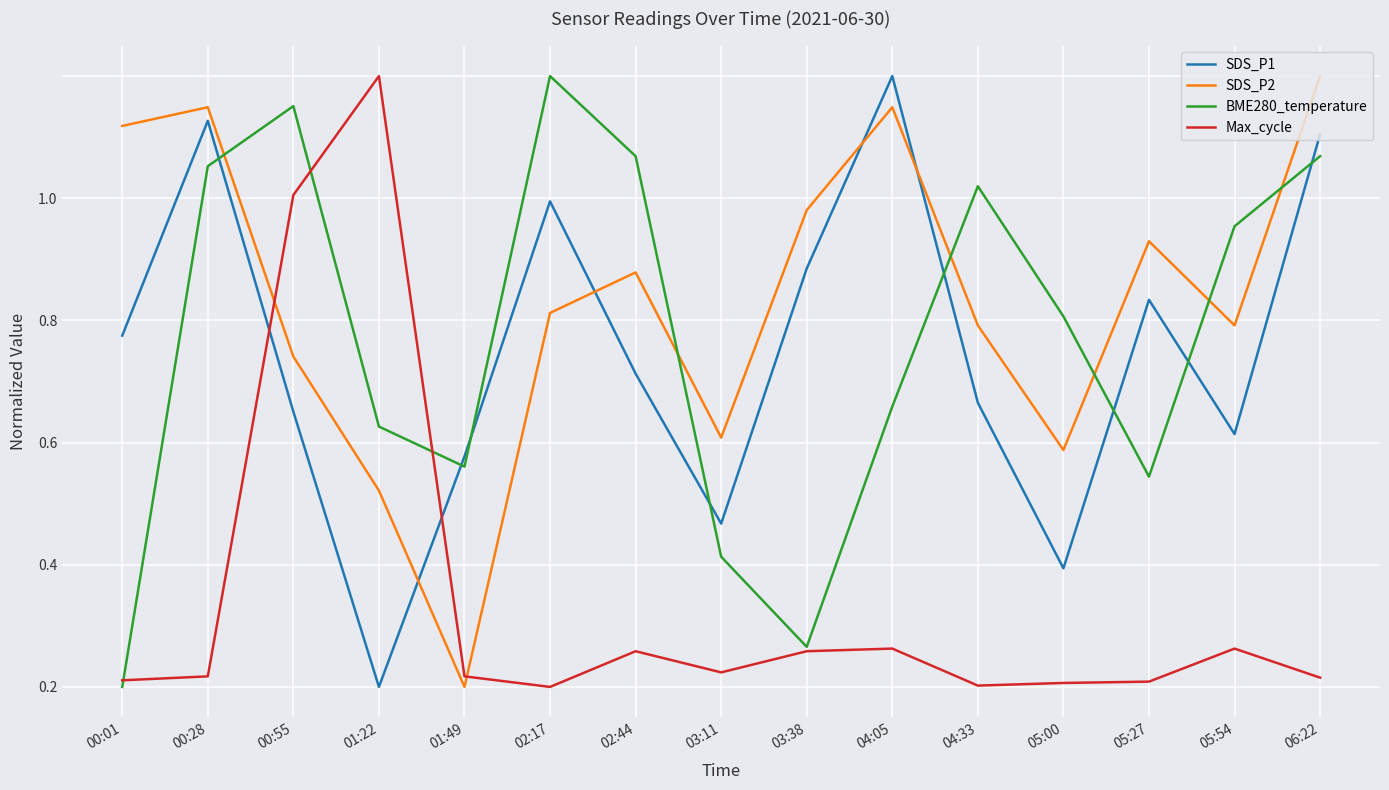

Which series has the largest range (max minus min)?

SDS_P1